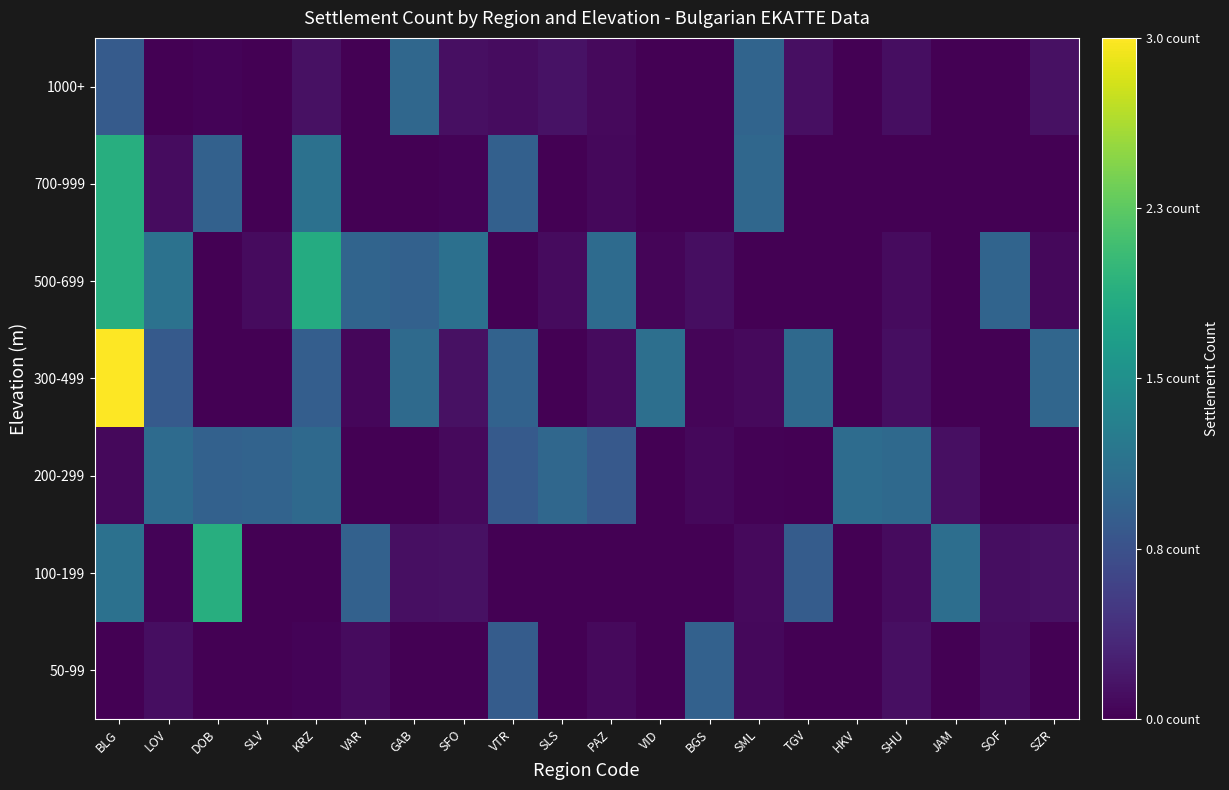

At which category does the chart reach its peak across all series?

BLG